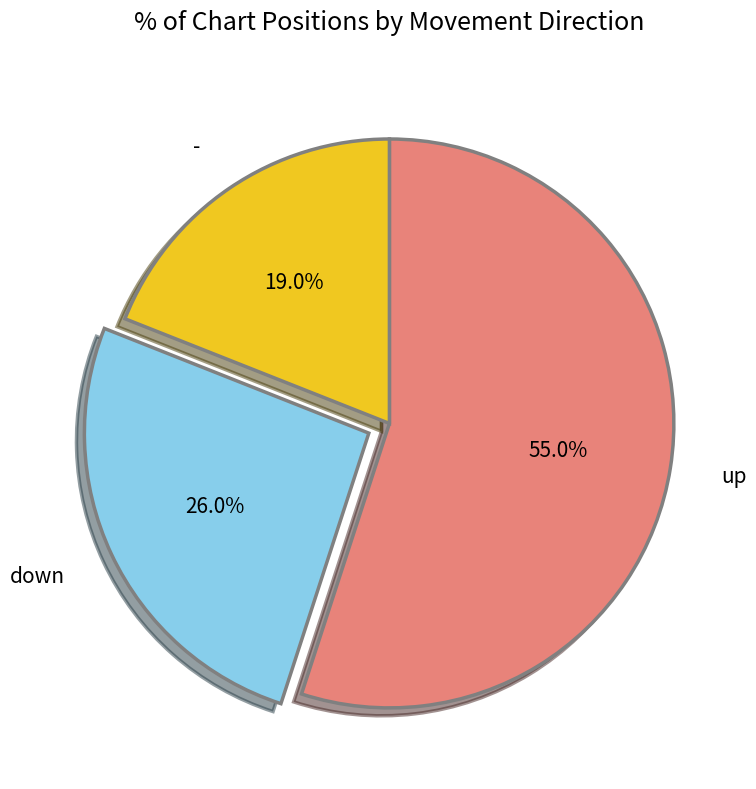

The up slice represents 62% of the pie. True or false?

False